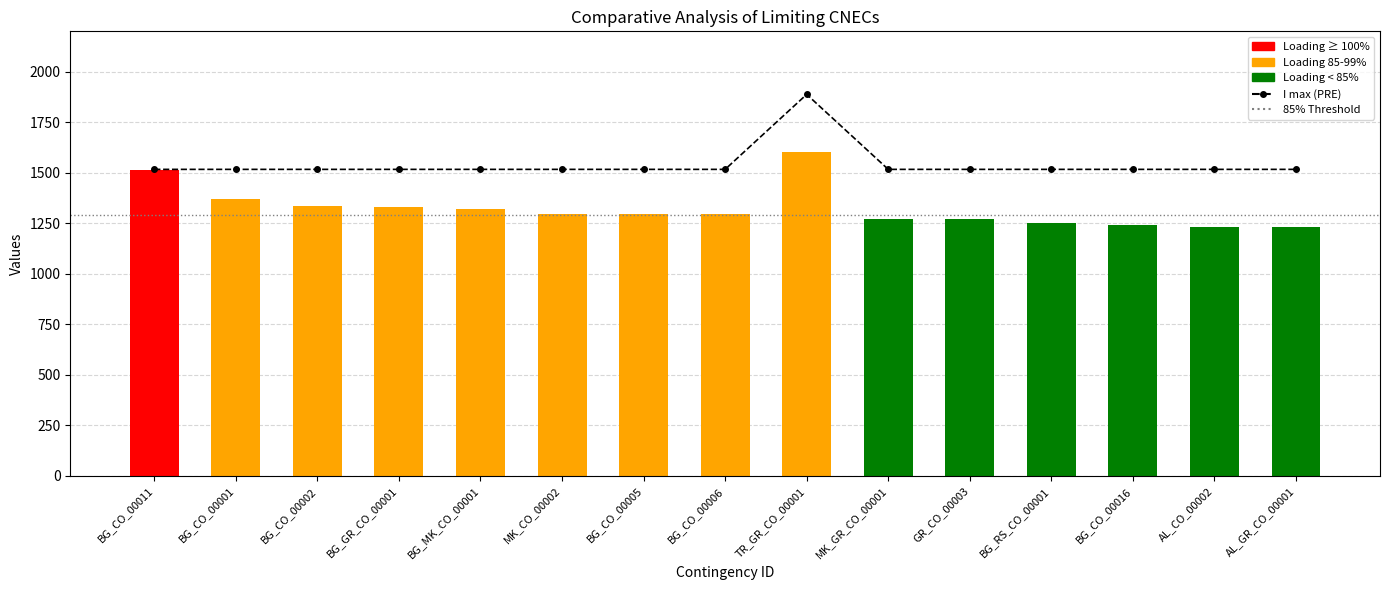

At which category is the sum across all series the highest?

TR_GR_CO_00001